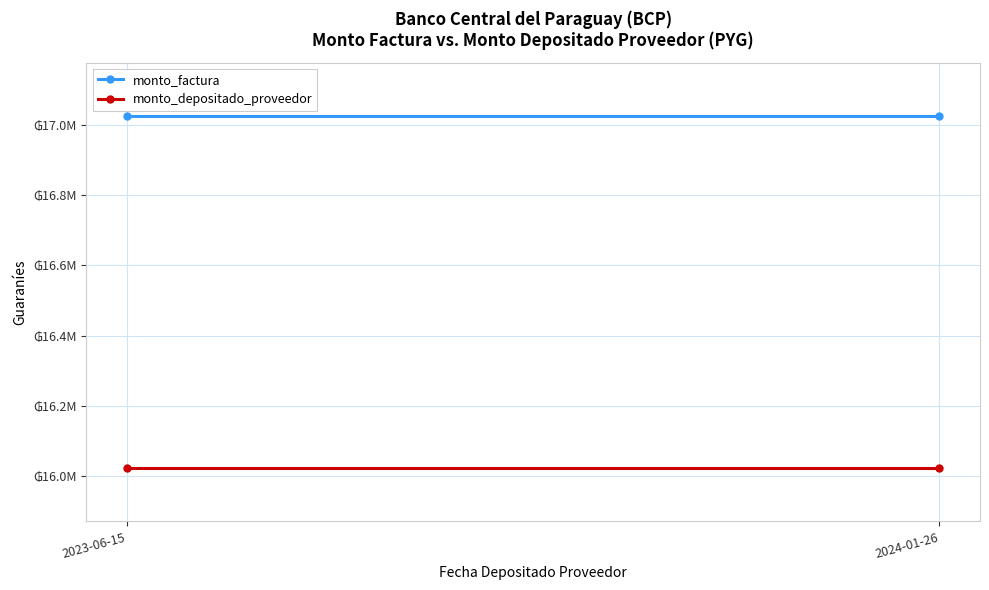

How many lines are shown in the chart?

2